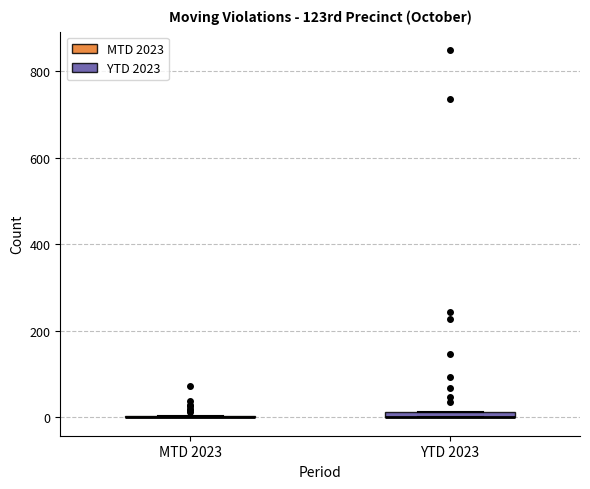

Where is the lower edge of the box for YTD 2023 on the y-axis? The values are not printed on the chart, so give them approximately, as read against the axis.

0